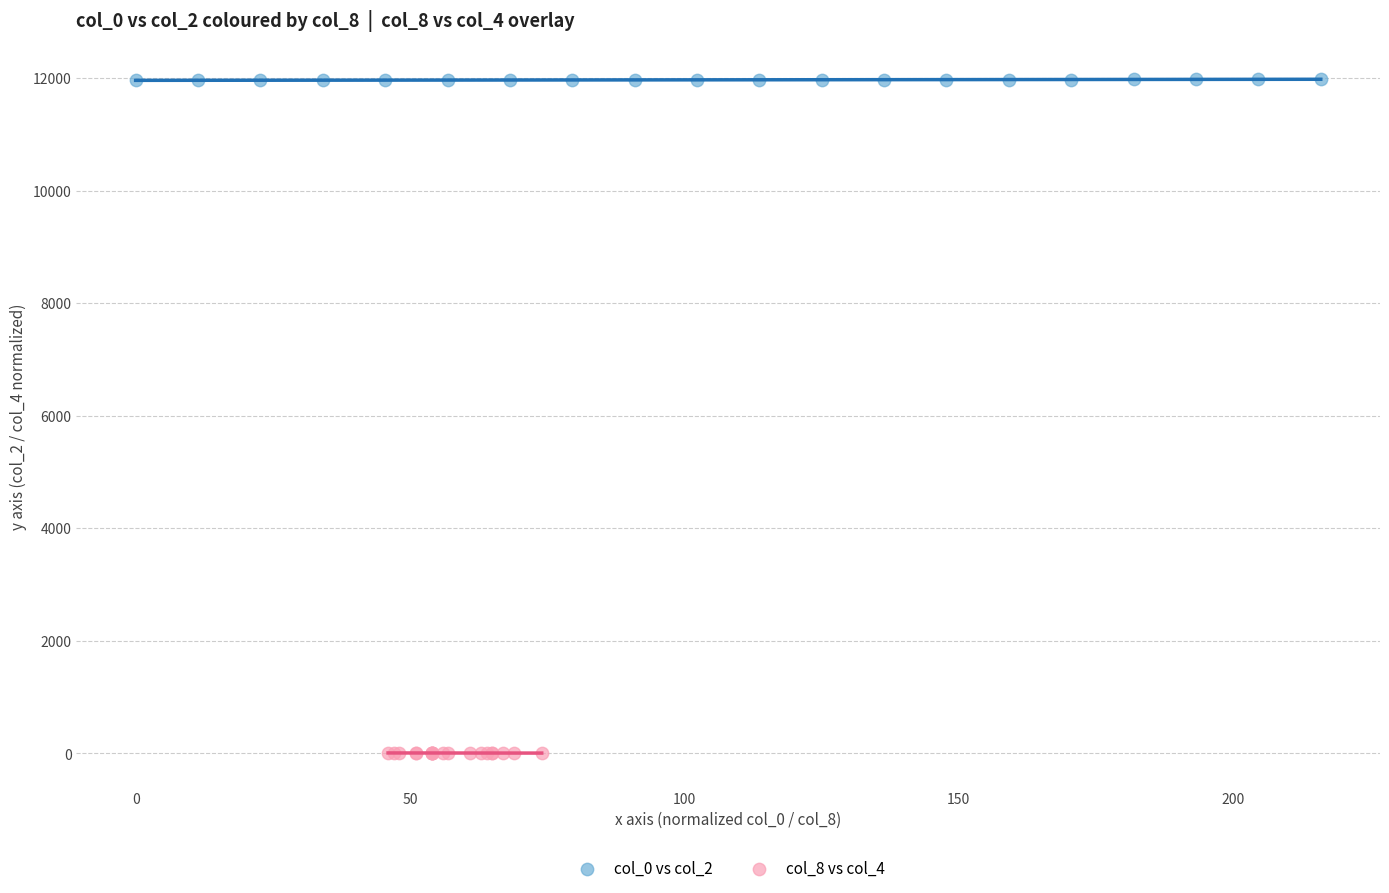

Which series reaches the minimum Y coordinate?

col_8 vs col_4